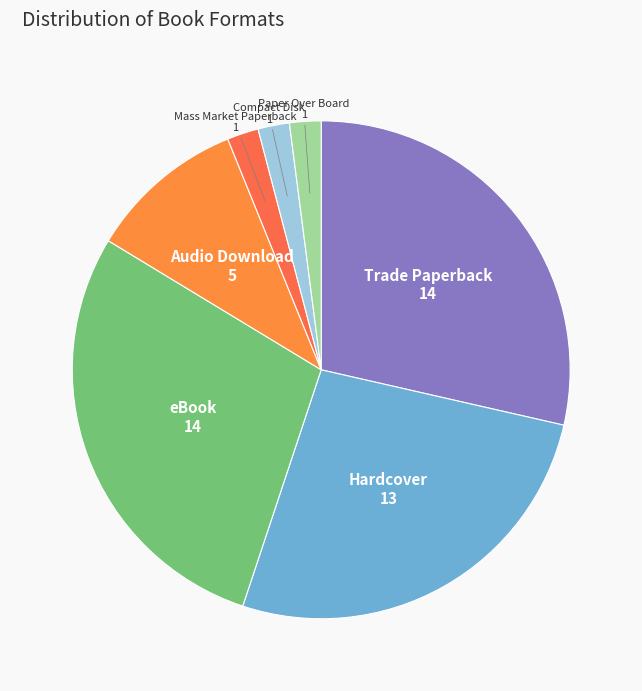

Count the number of slices in the pie.

7